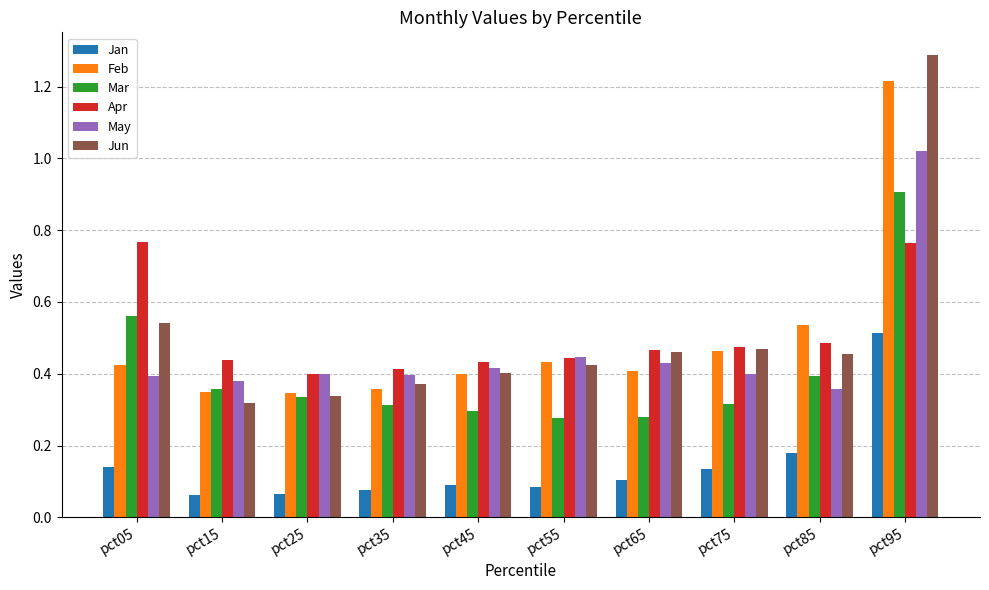

Is the value of Jun at pct25 greater than the value of Feb at pct35?

No